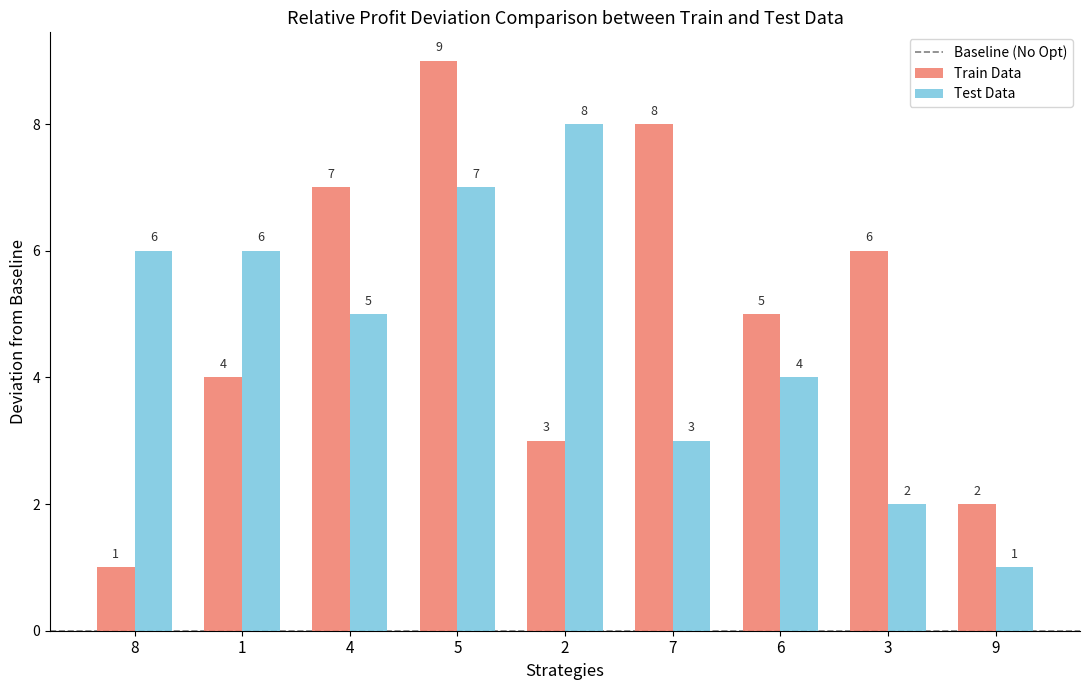

At which category is the sum across all series the highest?

5